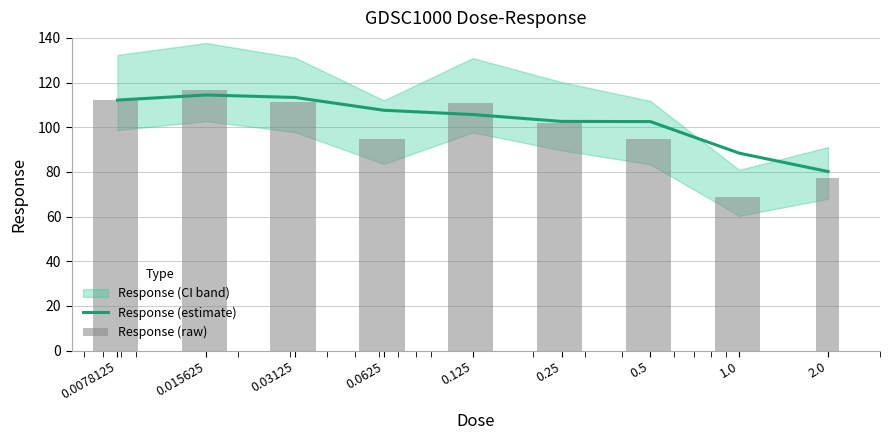

List the labels in order of Response (estimate) value, smallest first.

2.0, 1.0, 0.5, 0.25, 0.125, 0.0625, 0.0078125, 0.03125, 0.015625